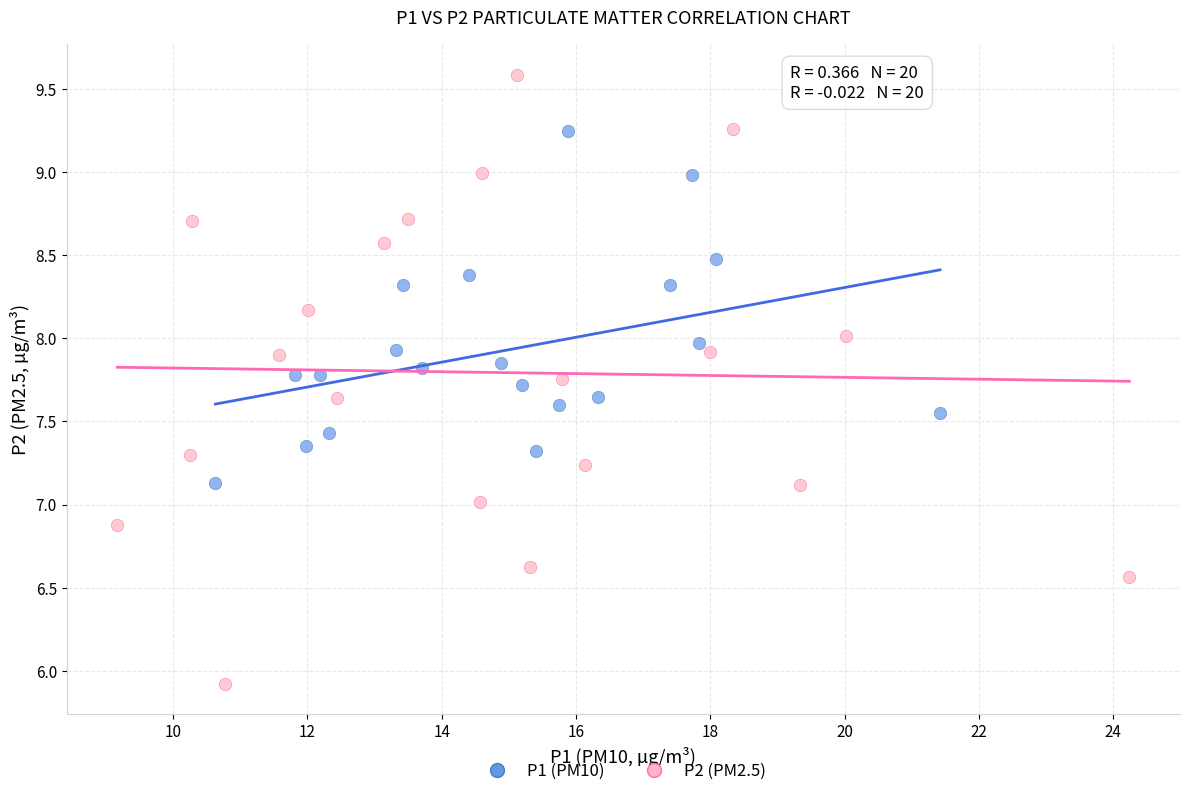

Which series contains the lowest Y value?

P2 (PM2.5)